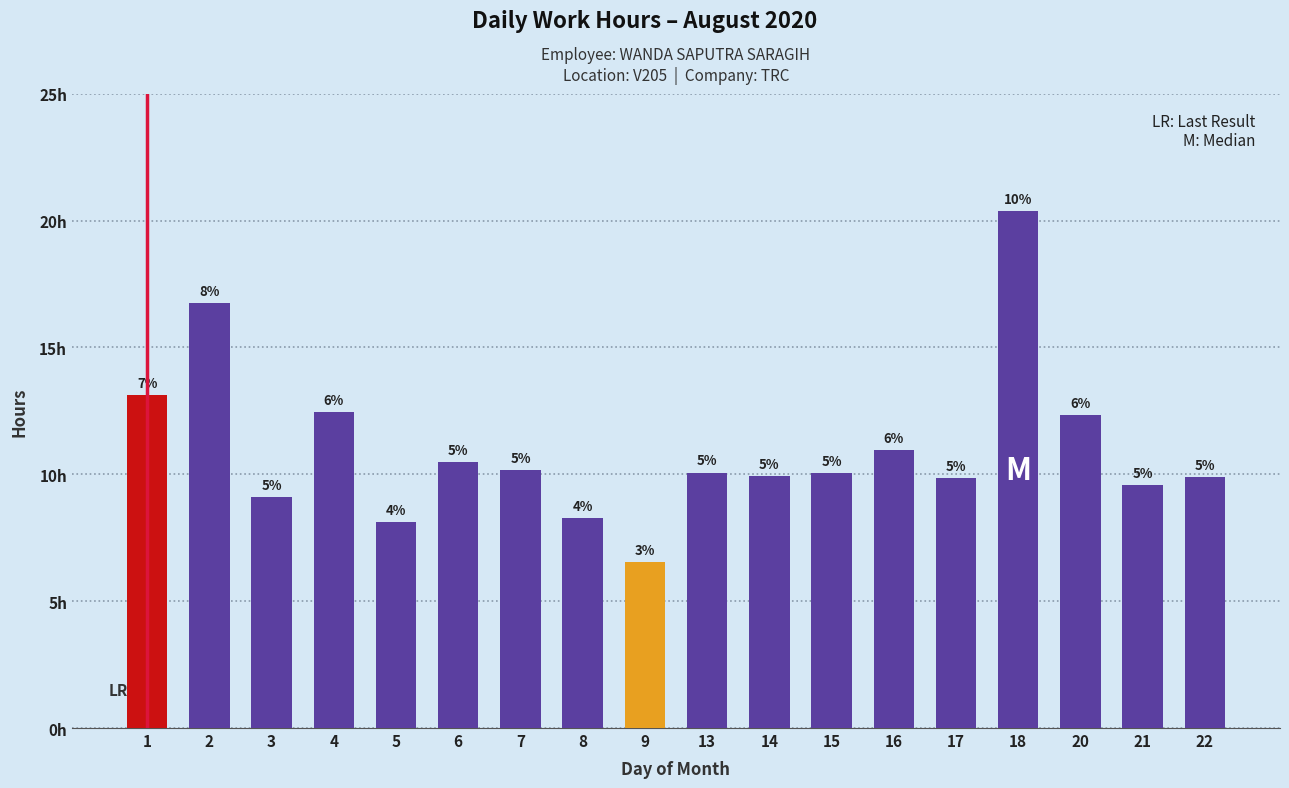

What is the change in value from 3 to 22?

+0.8